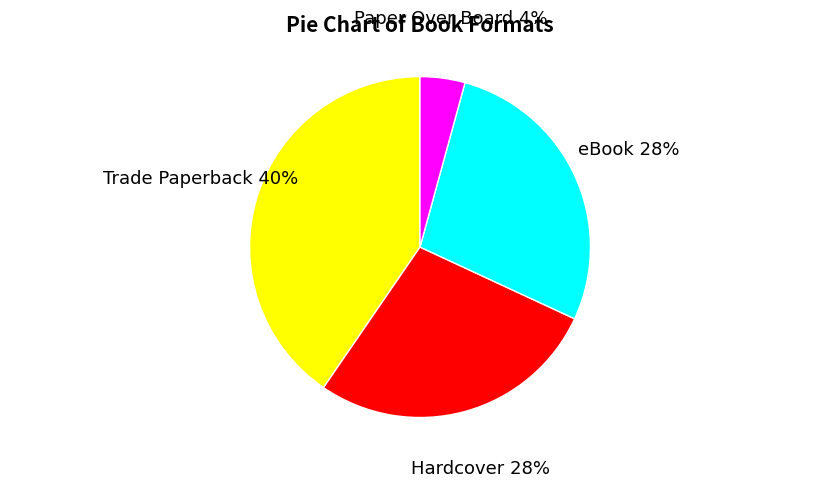

Do eBook and Trade Paperback together represent more than half of the pie?

Yes